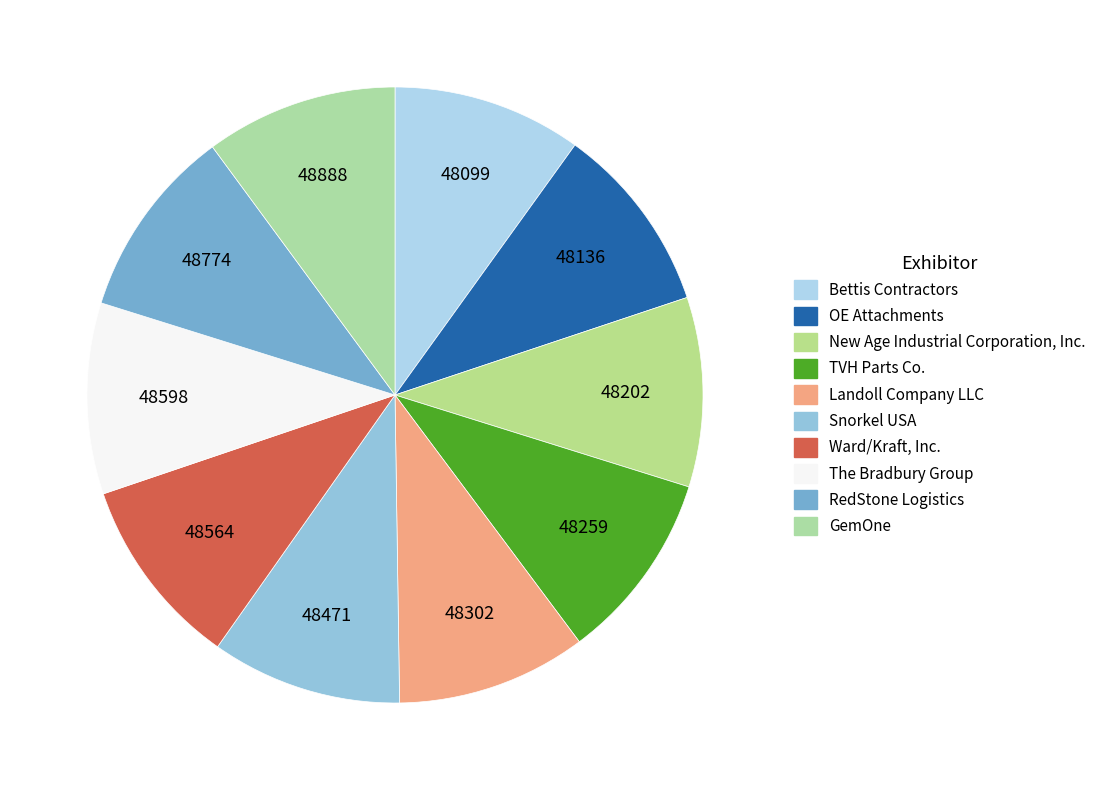

Is there a majority slice in this chart?

No